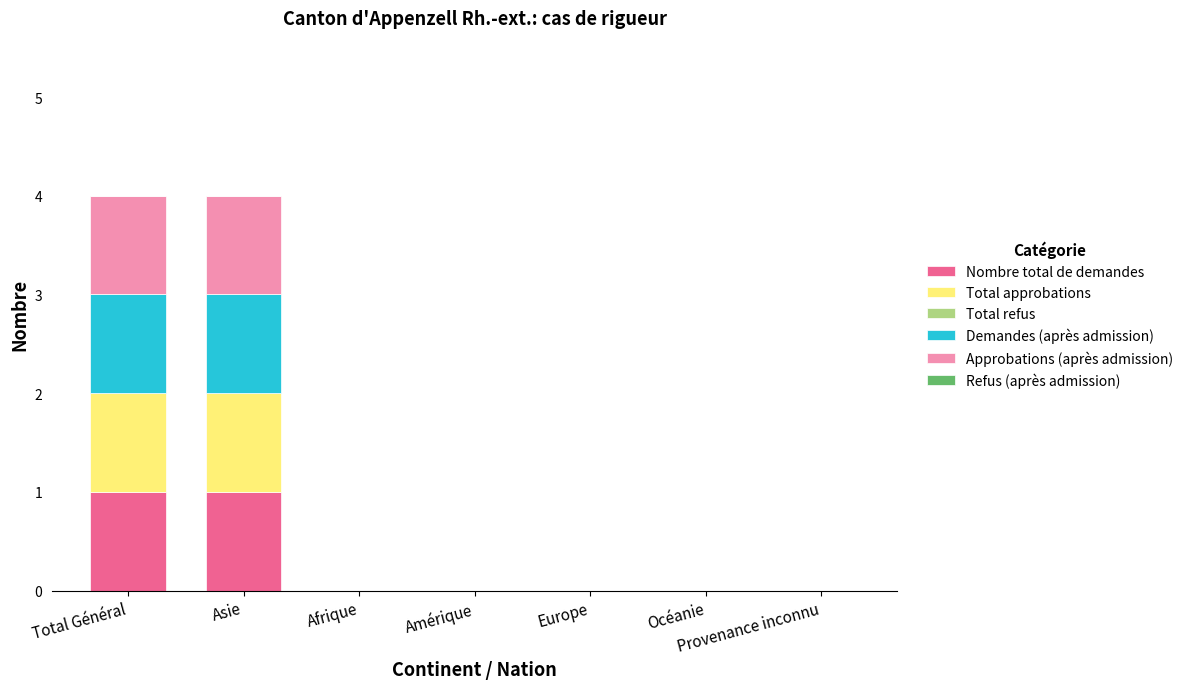

True or false: Nombre total de demandes has a value of 1 at Asie.

True